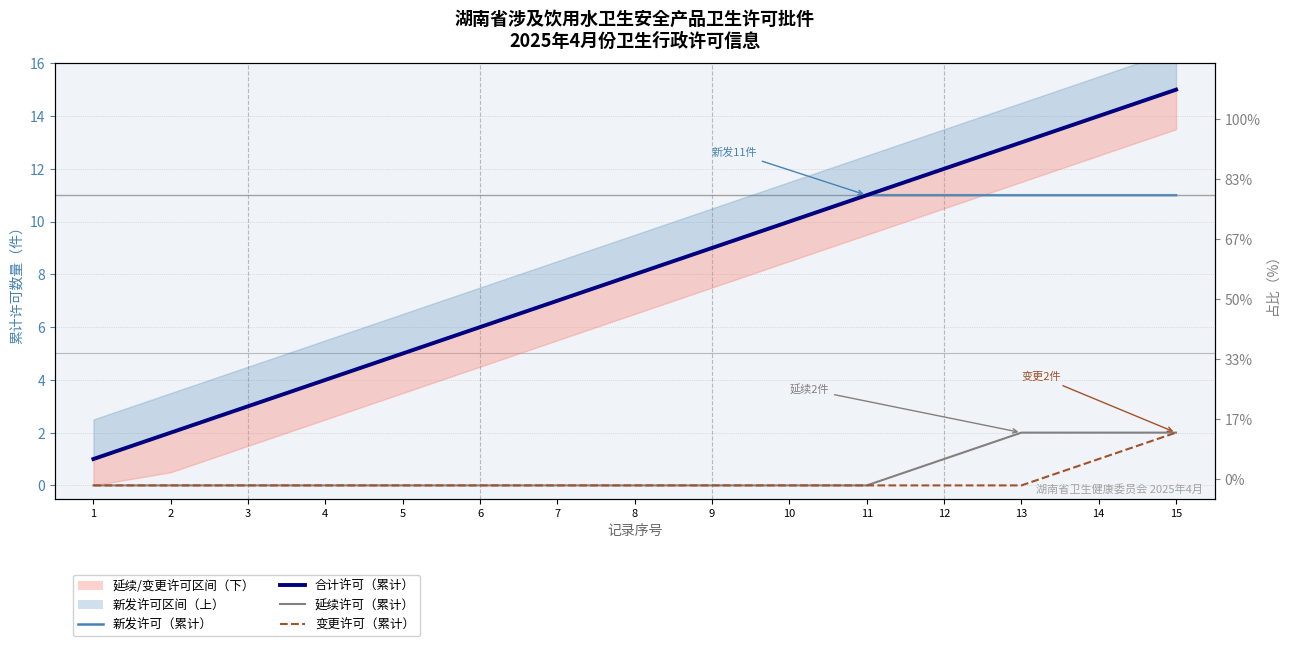

At which label is 合计许可（累计） closest to 8?

8